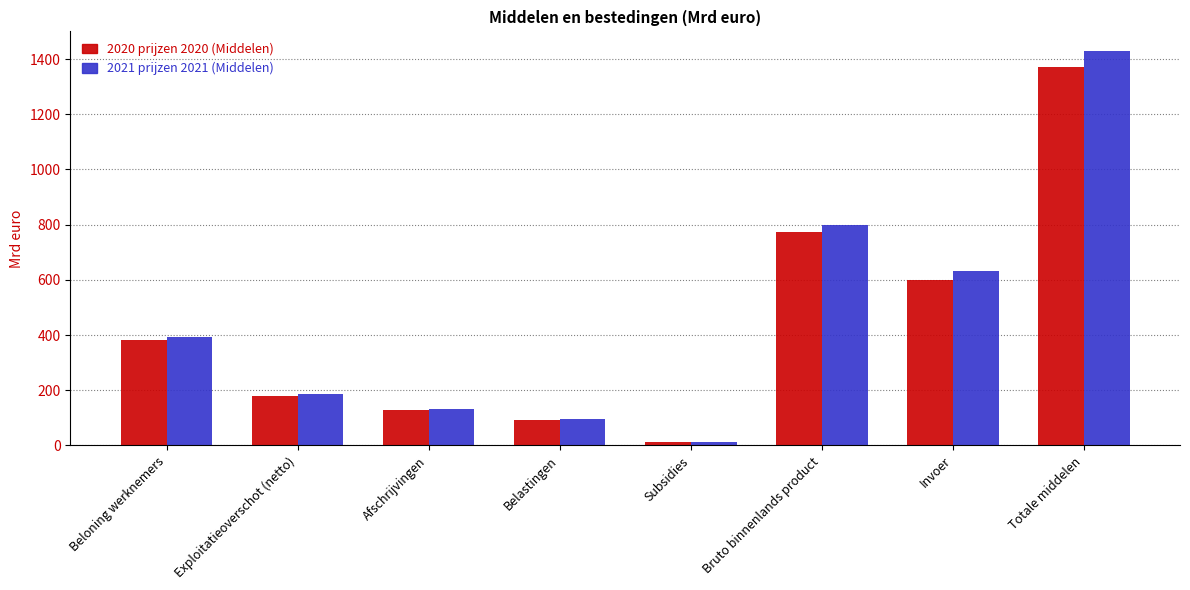

What position from the left is Subsidies?

5